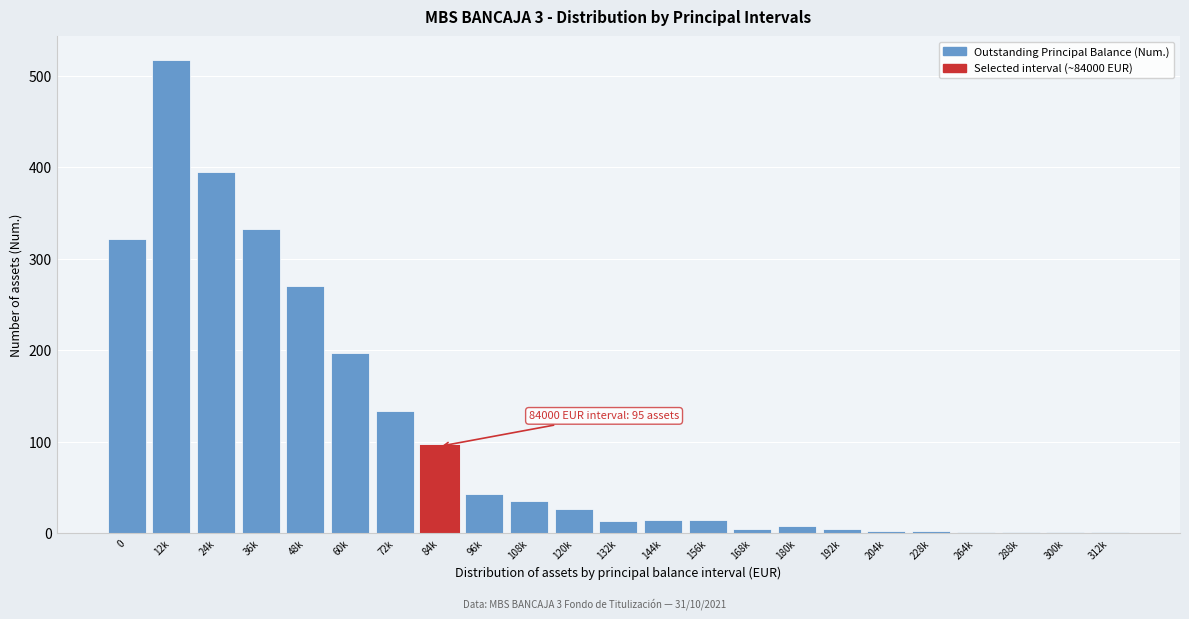

What is the greatest value displayed?

517